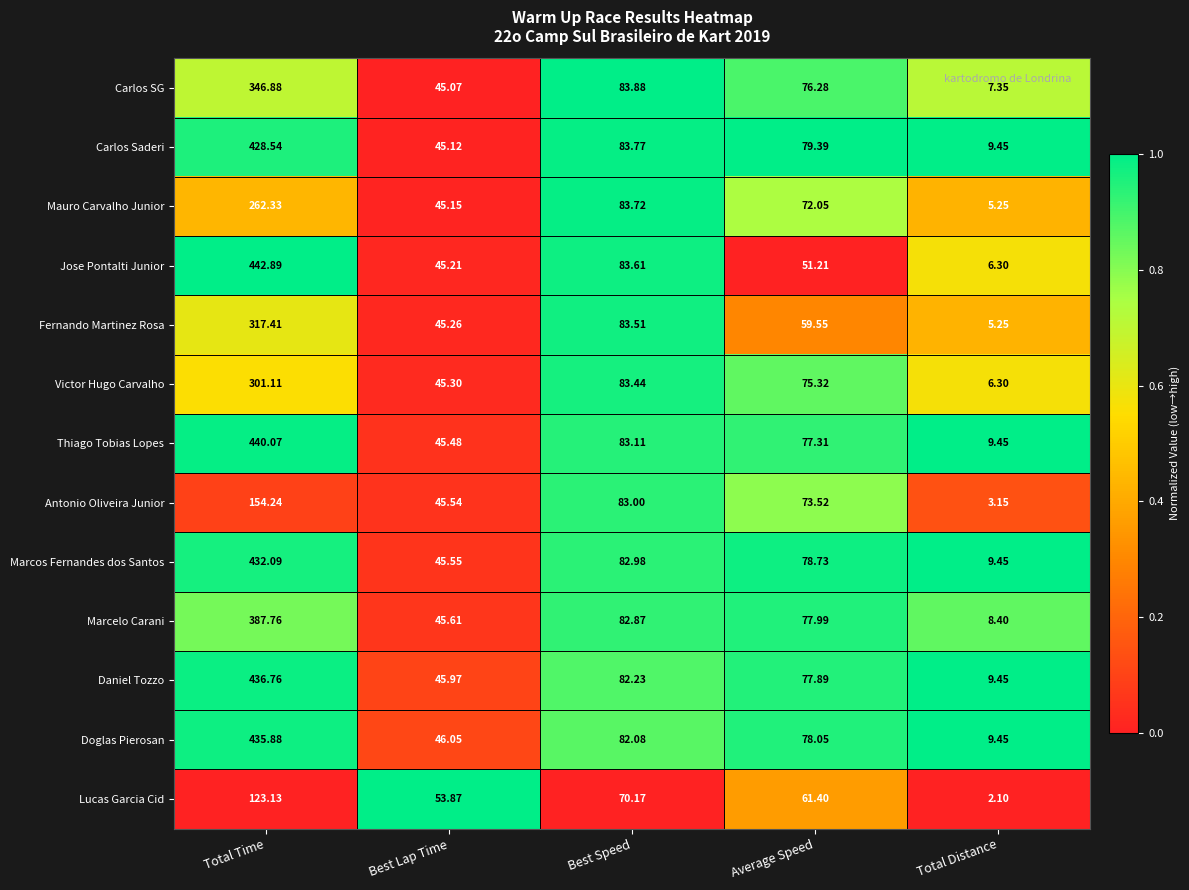

Where is Carlos Saderi nearest to the value 218?

Best Speed